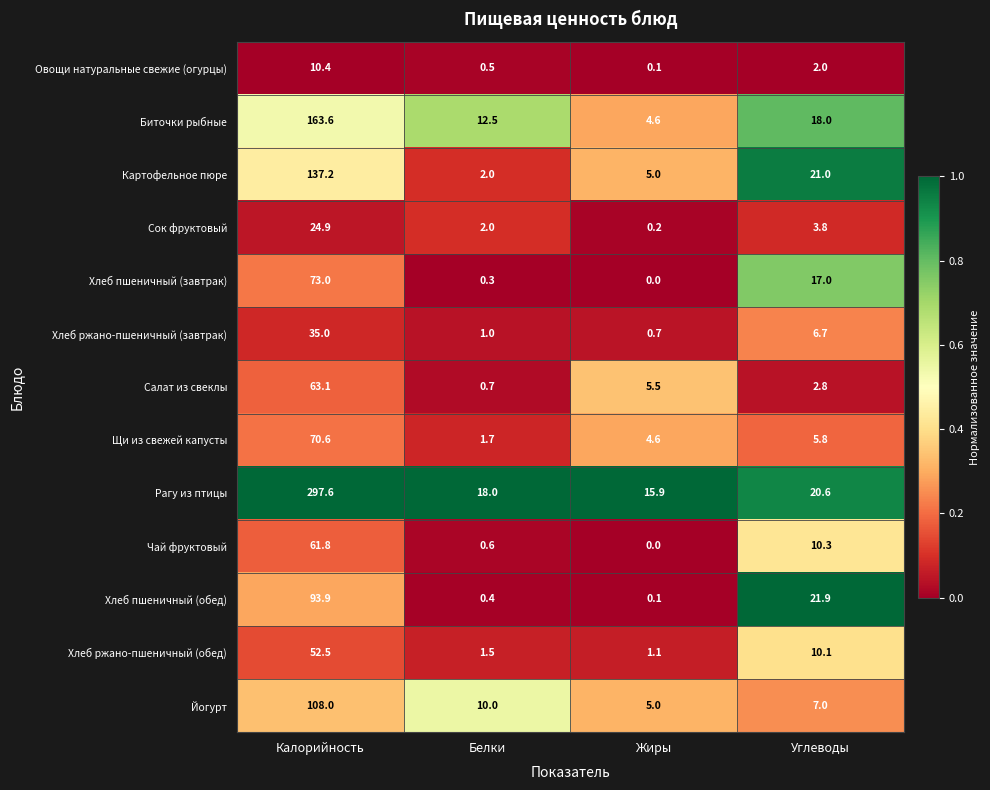

What is the difference between the maximum and minimum values in the Салат из свеклы series?

62.4